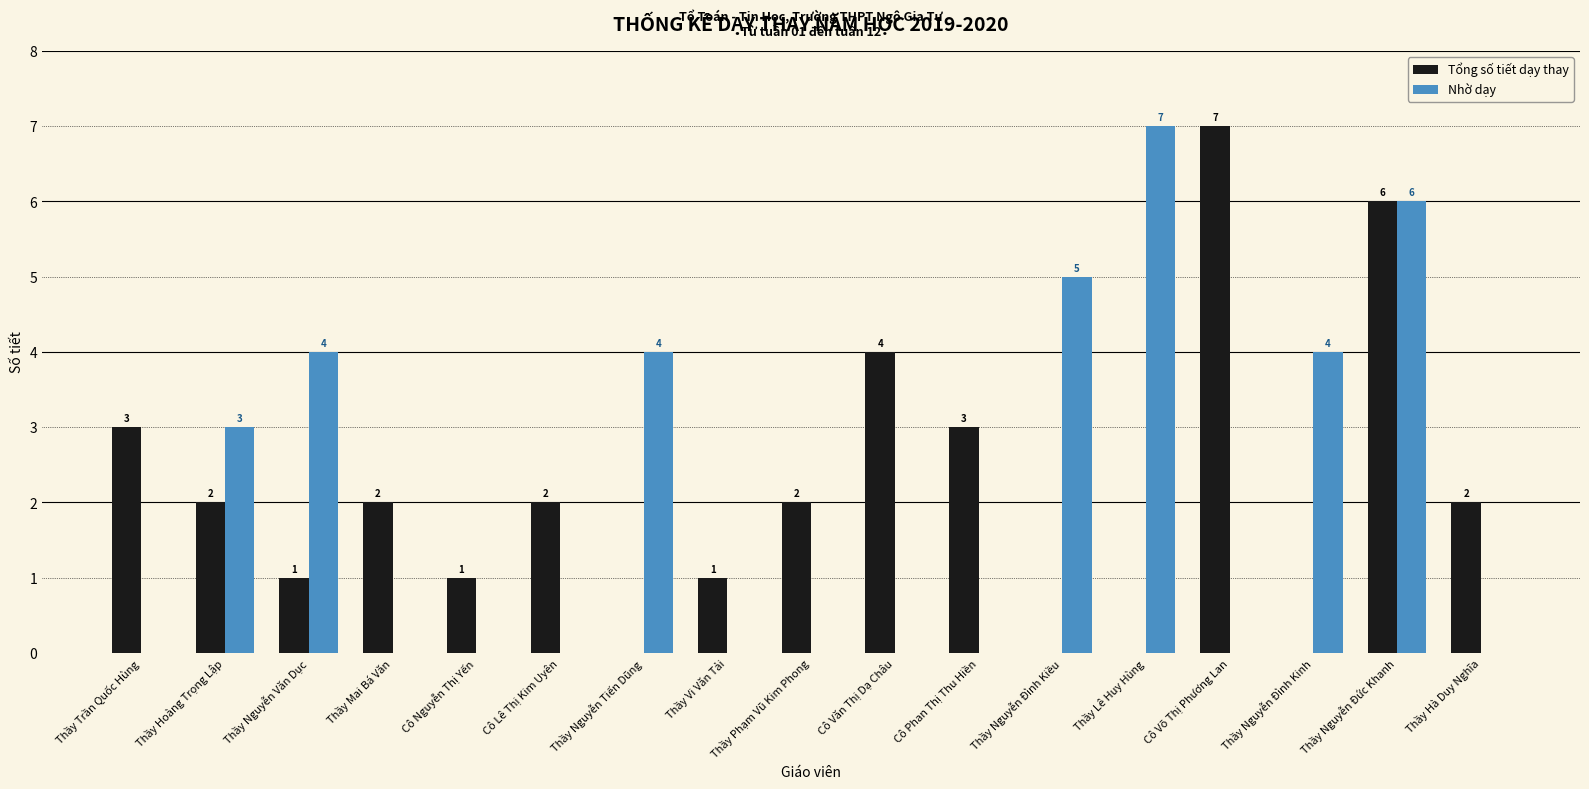

What is the average value of the Tổng số tiết dạy thay series?

2